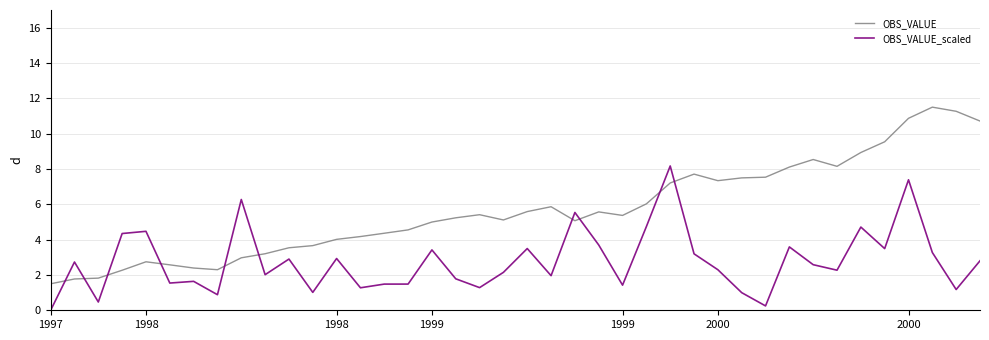

What is the minimum value for OBS_VALUE?

1.5